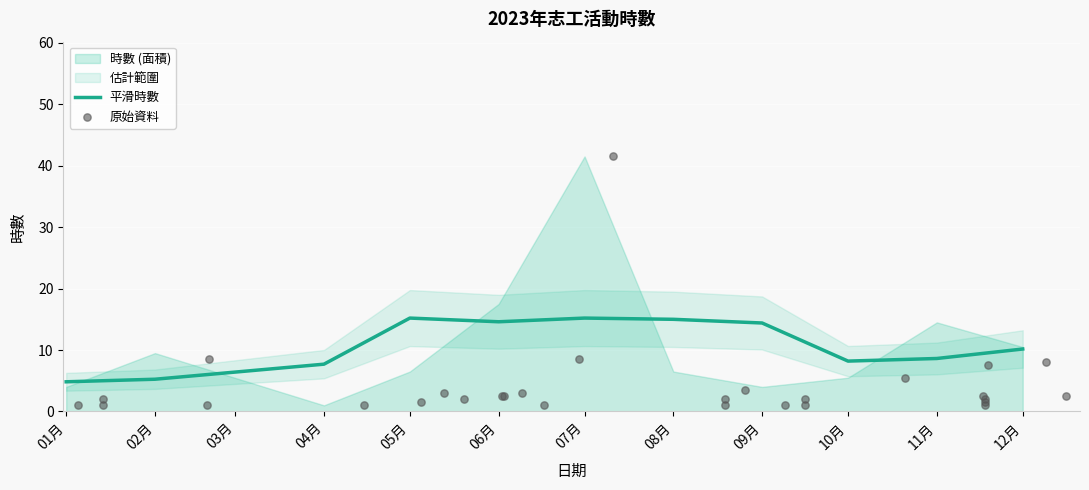

Which has a higher value, 2023-12-16 or 2023-01-14?

2023-12-16